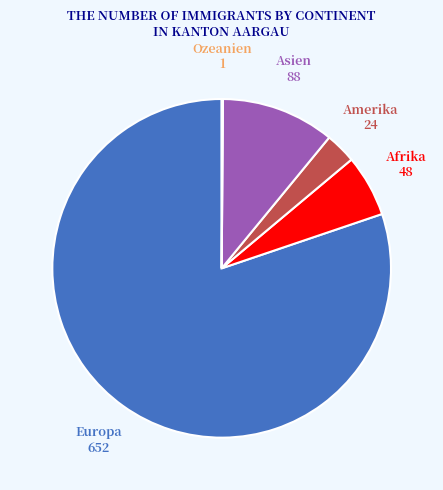

Does any single category account for the majority?

Yes